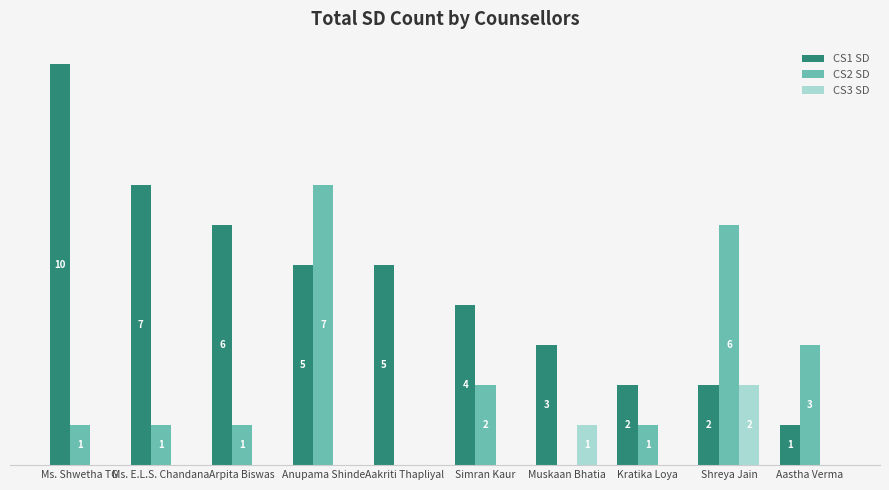

Which category has the highest value across all series?

Ms. Shwetha TG